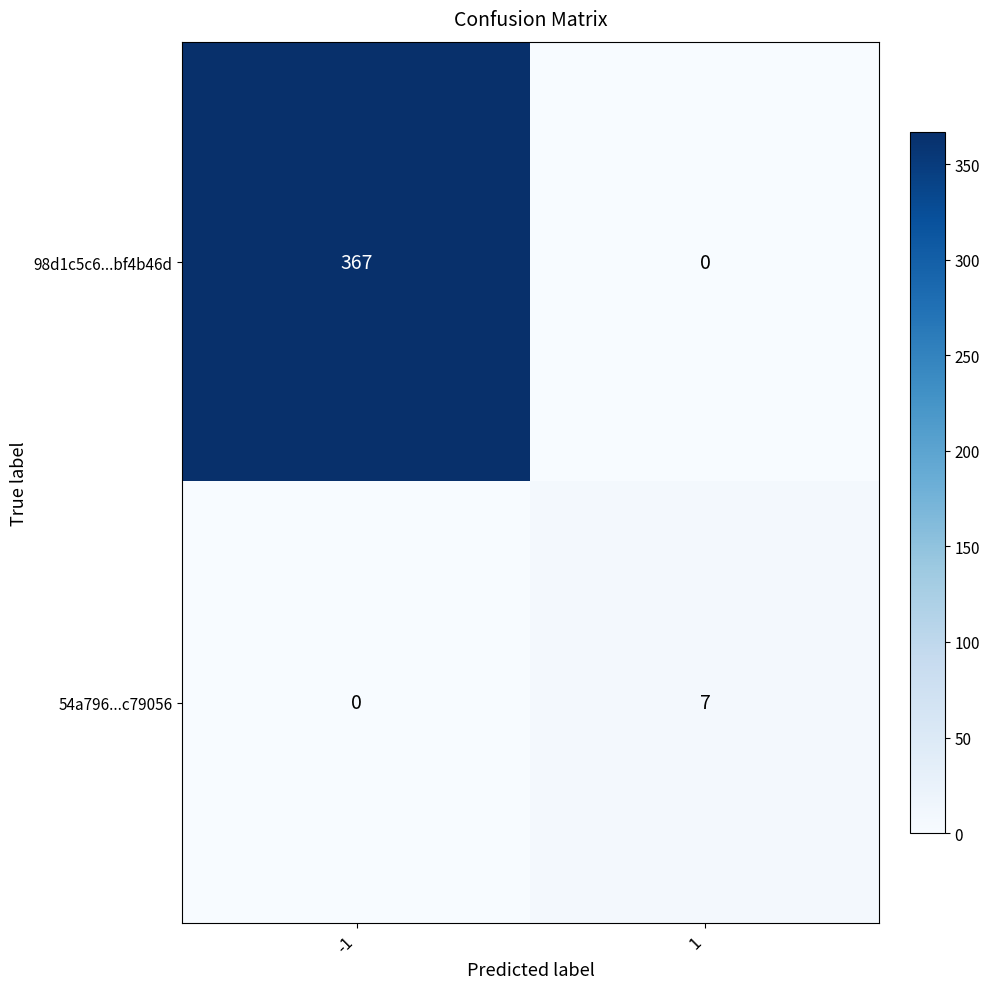

Is it true that 54a796...c79056 equals 3 at -1?

False